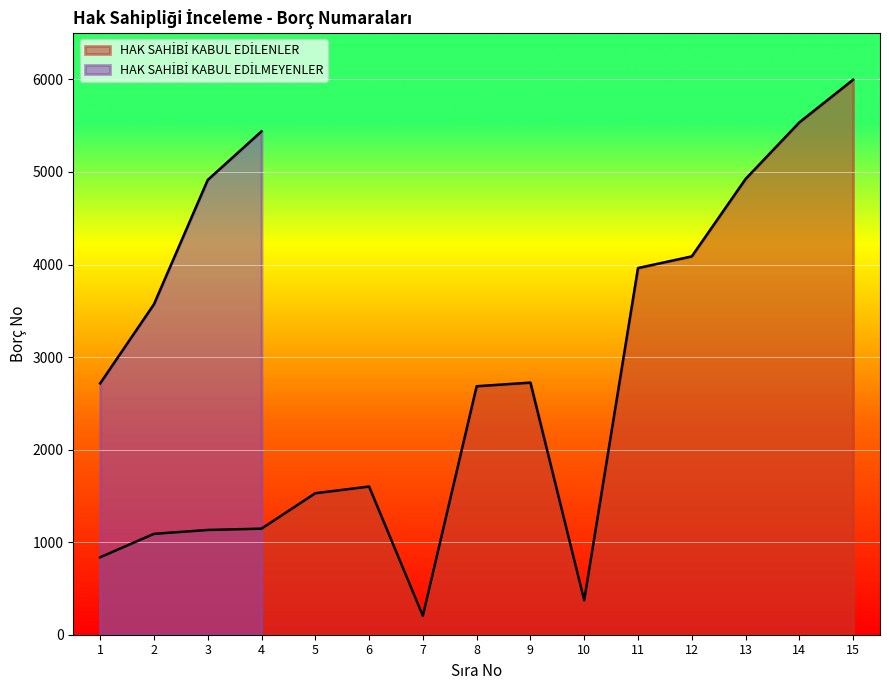

Rank the categories by value from highest to lowest.

15, 14, 13, 12, 11, 9, 8, 6, 5, 4, 3, 2, 1, 10, 7